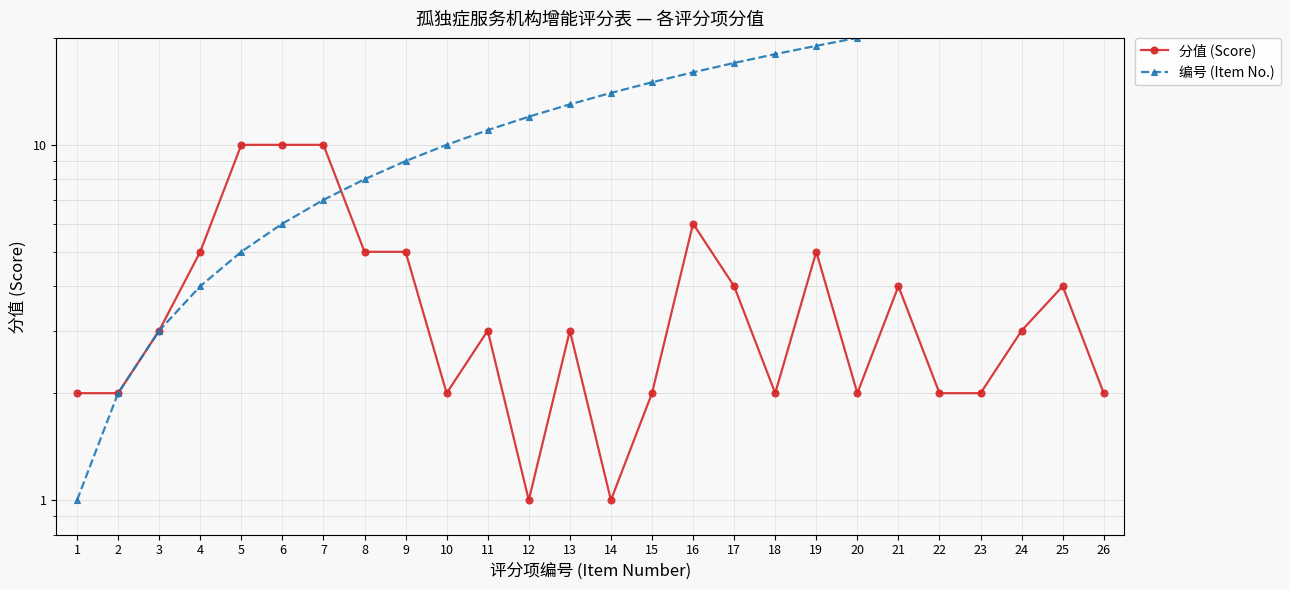

At 1, list the series in order from smallest to largest.

编号 (Item No.), 分值 (Score)